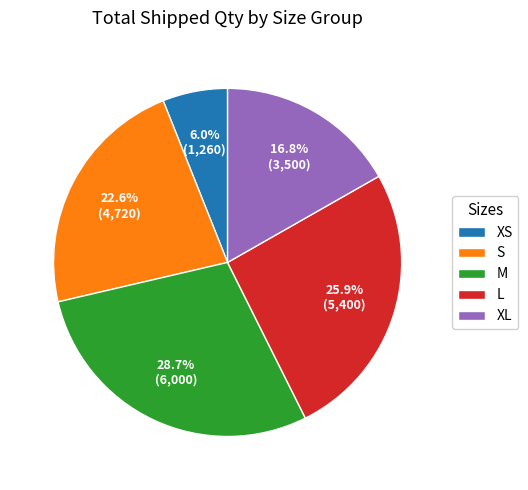

How many slices are in this pie chart?

5